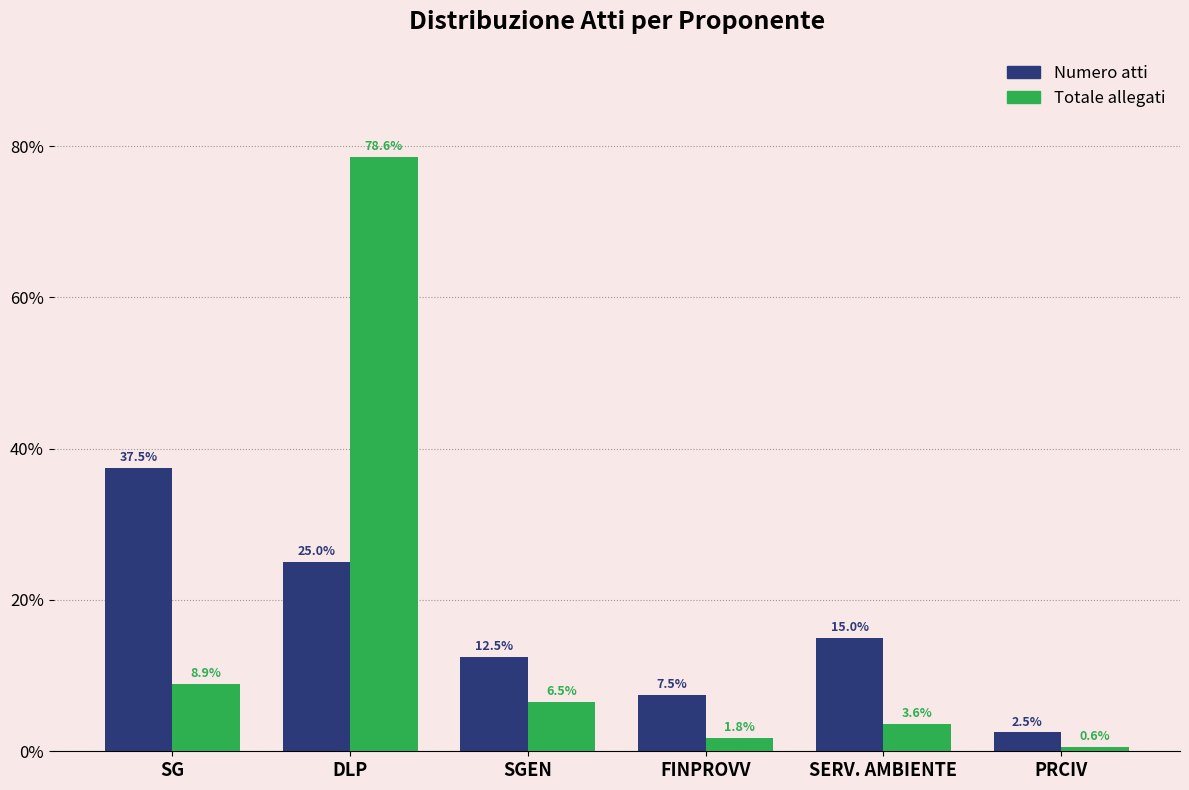

Reading left to right, extract all data points from this chart.

Numero atti: SG=37.5	DLP=25.0	SGEN=12.5	FINPROVV=7.5	SERV. AMBIENTE=15.0	PRCIV=2.5
Totale allegati: SG=8.9	DLP=78.6	SGEN=6.5	FINPROVV=1.8	SERV. AMBIENTE=3.6	PRCIV=0.6